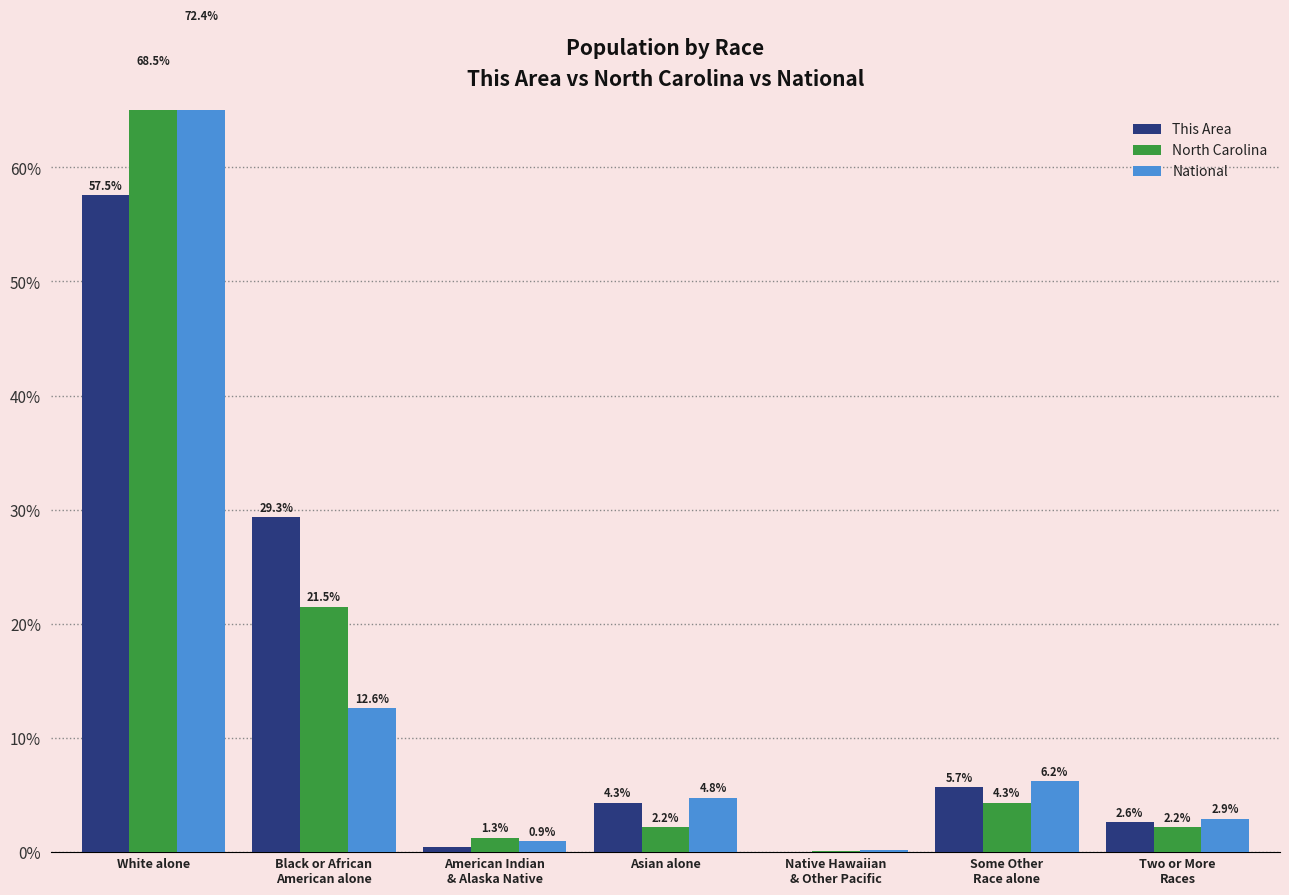

What position from the left is White alone?

1